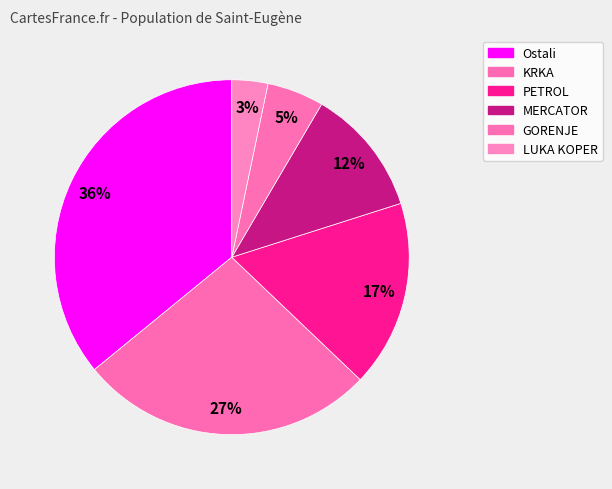

How much of the chart is everything except GORENJE?

94.8%